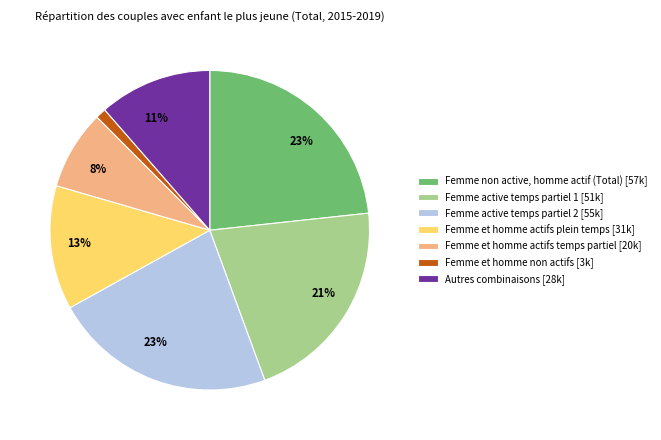

How many slices are in this pie chart?

7